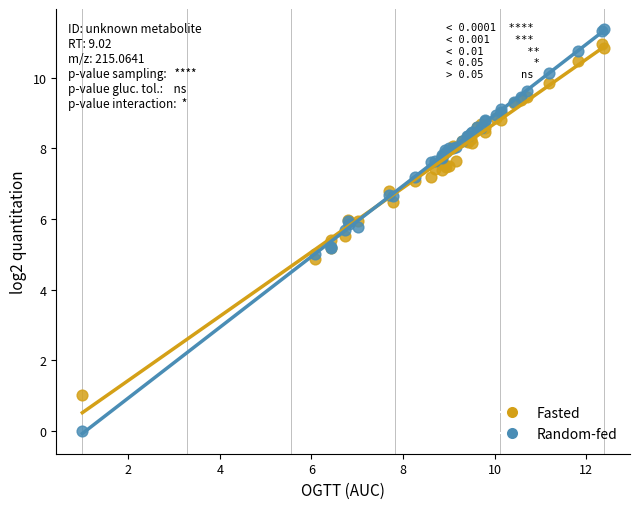

What is the X range (max minus min) for the scatter plot?

11.4